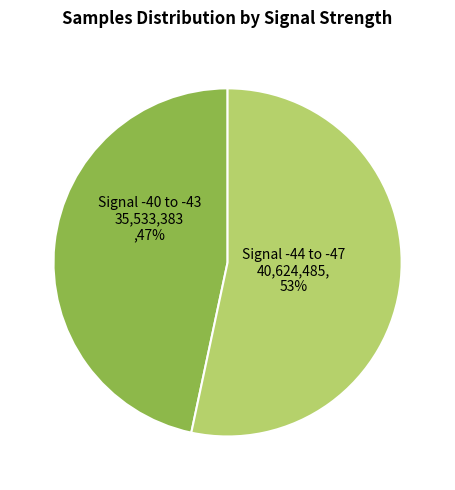

What is the smallest slice in the pie chart?

Signal -40 to -43